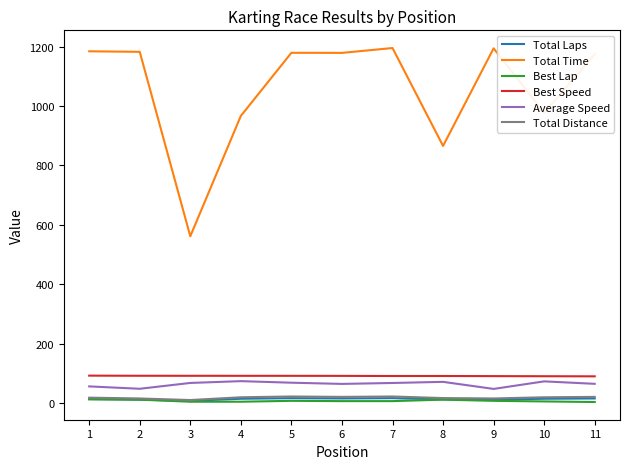

Which series has the largest range (max minus min)?

Total Time